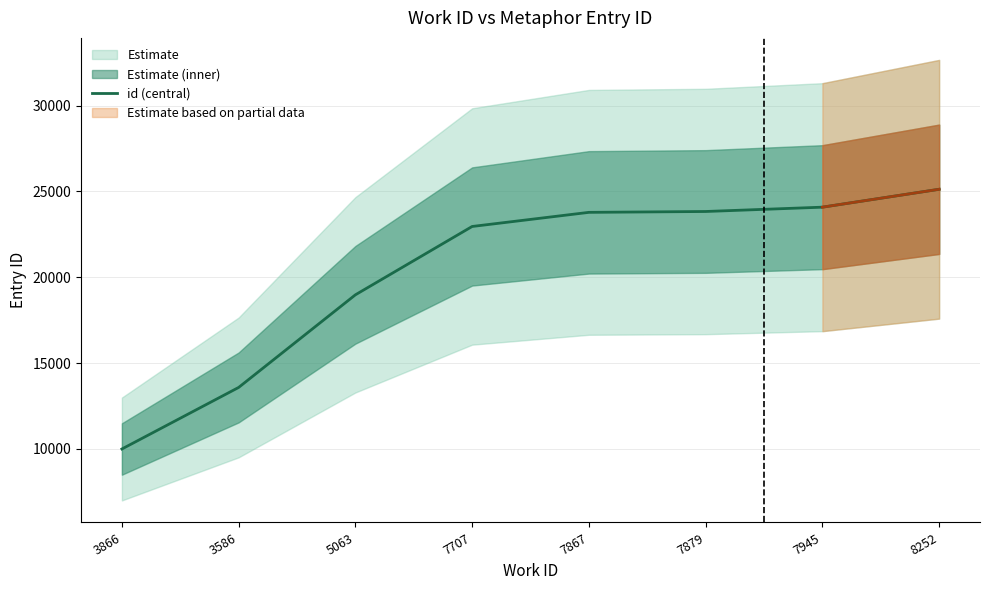

What is the greatest value displayed?

25129